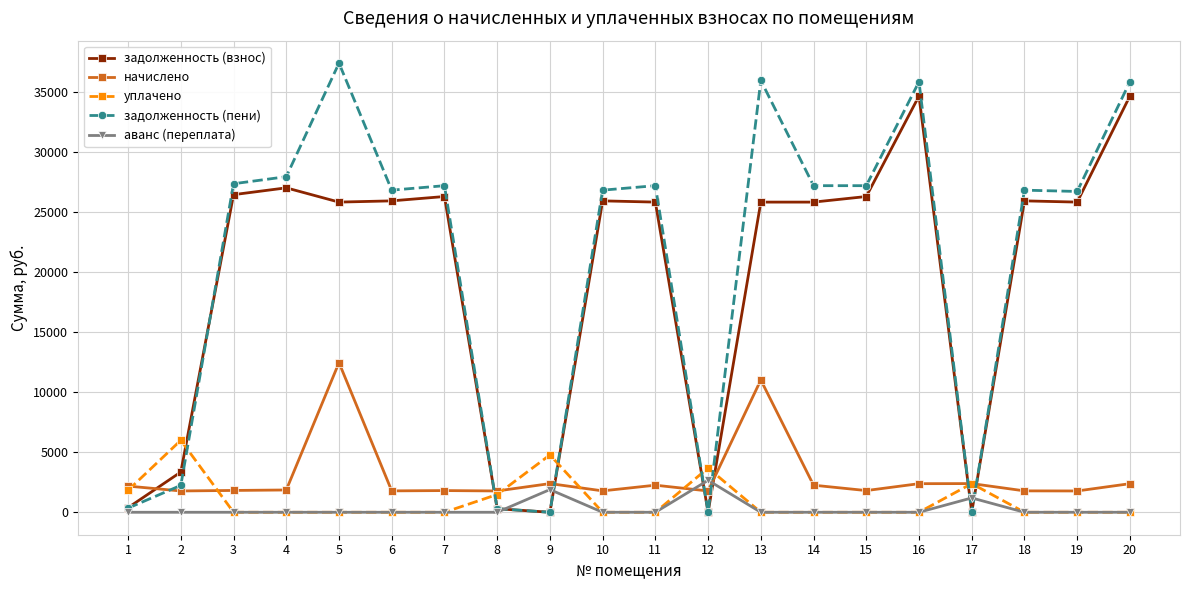

What is the highest value of the уплачено series?

6000.0